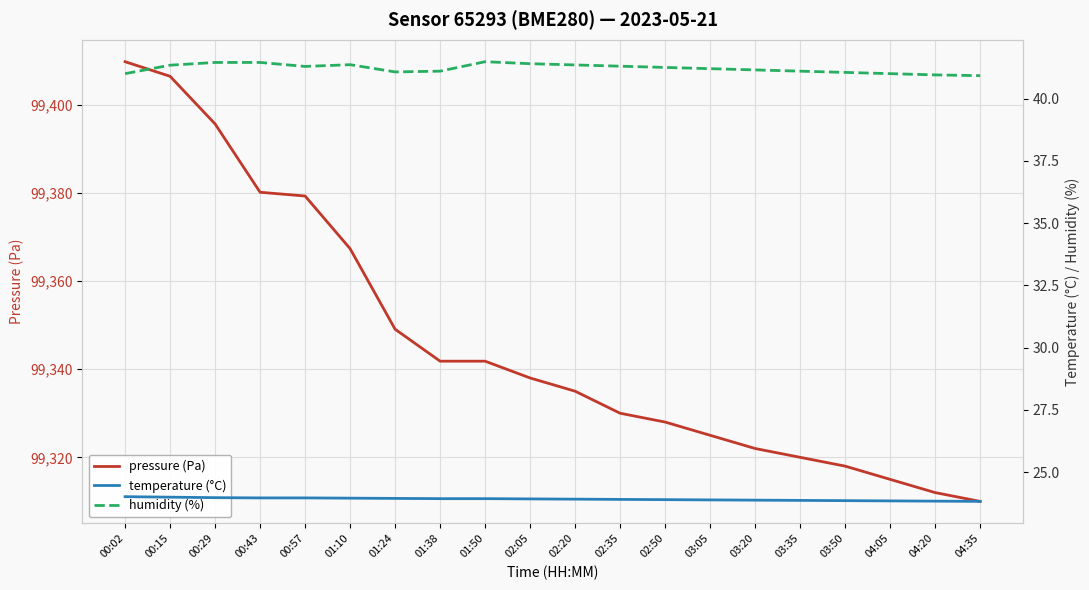

True or false: temperature (°C) has a value of 35.5 at 01:50.

False